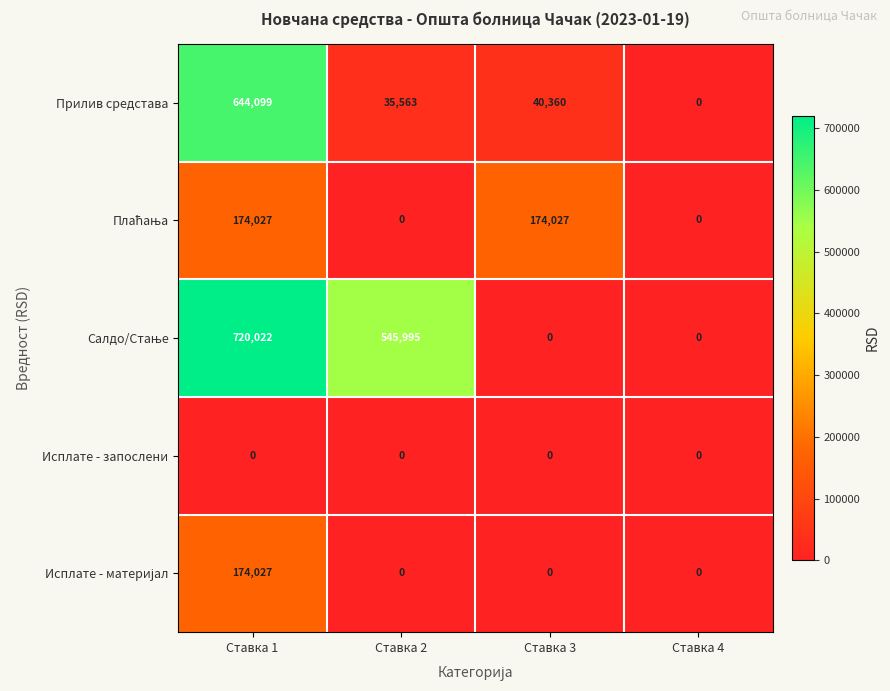

At which label does Прилив средстава first exceed 40360?

Ставка 1